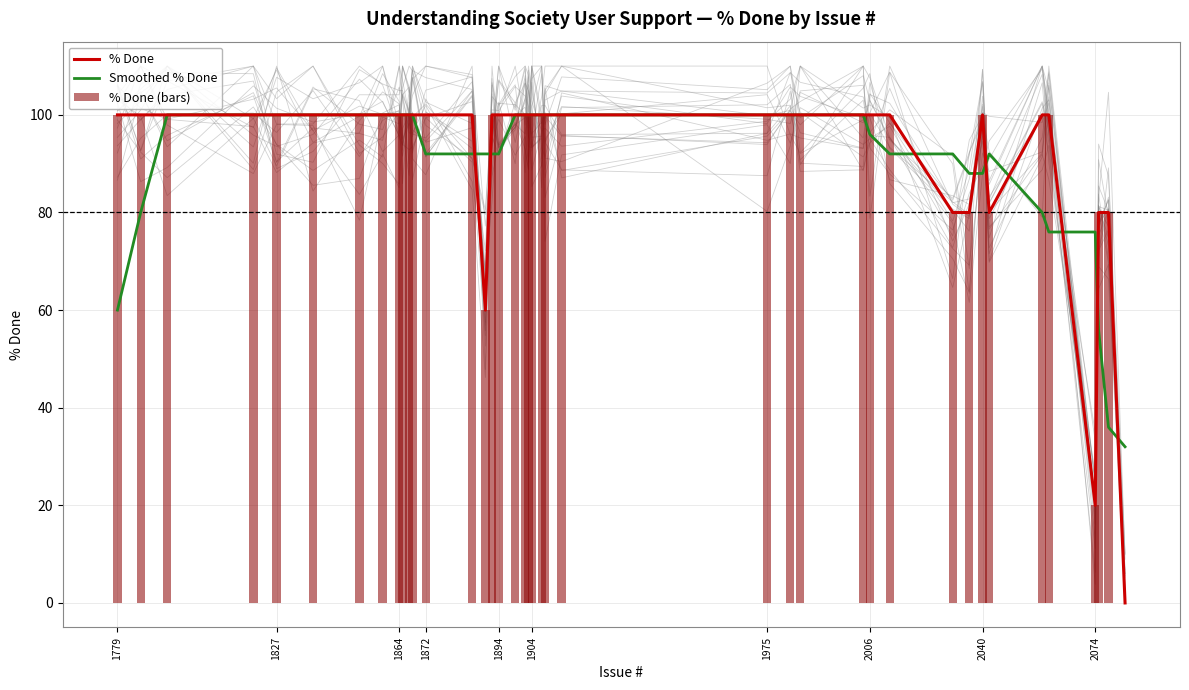

How many values in the % Done (bars) series are below 100?

8